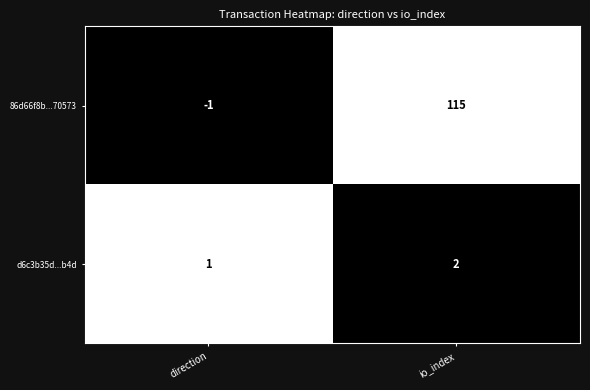

At how many categories does at least one series exceed 0?

2